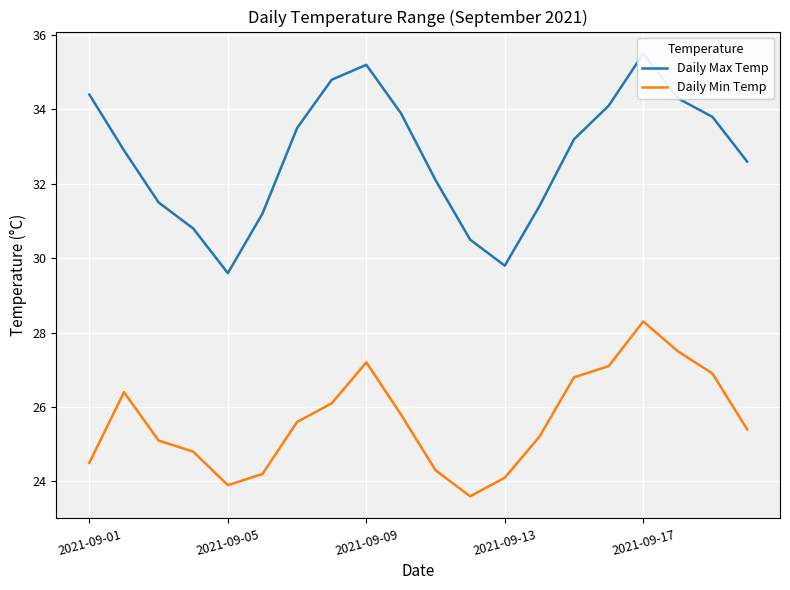

What is the average value of the Daily Min Temp series?

25.6